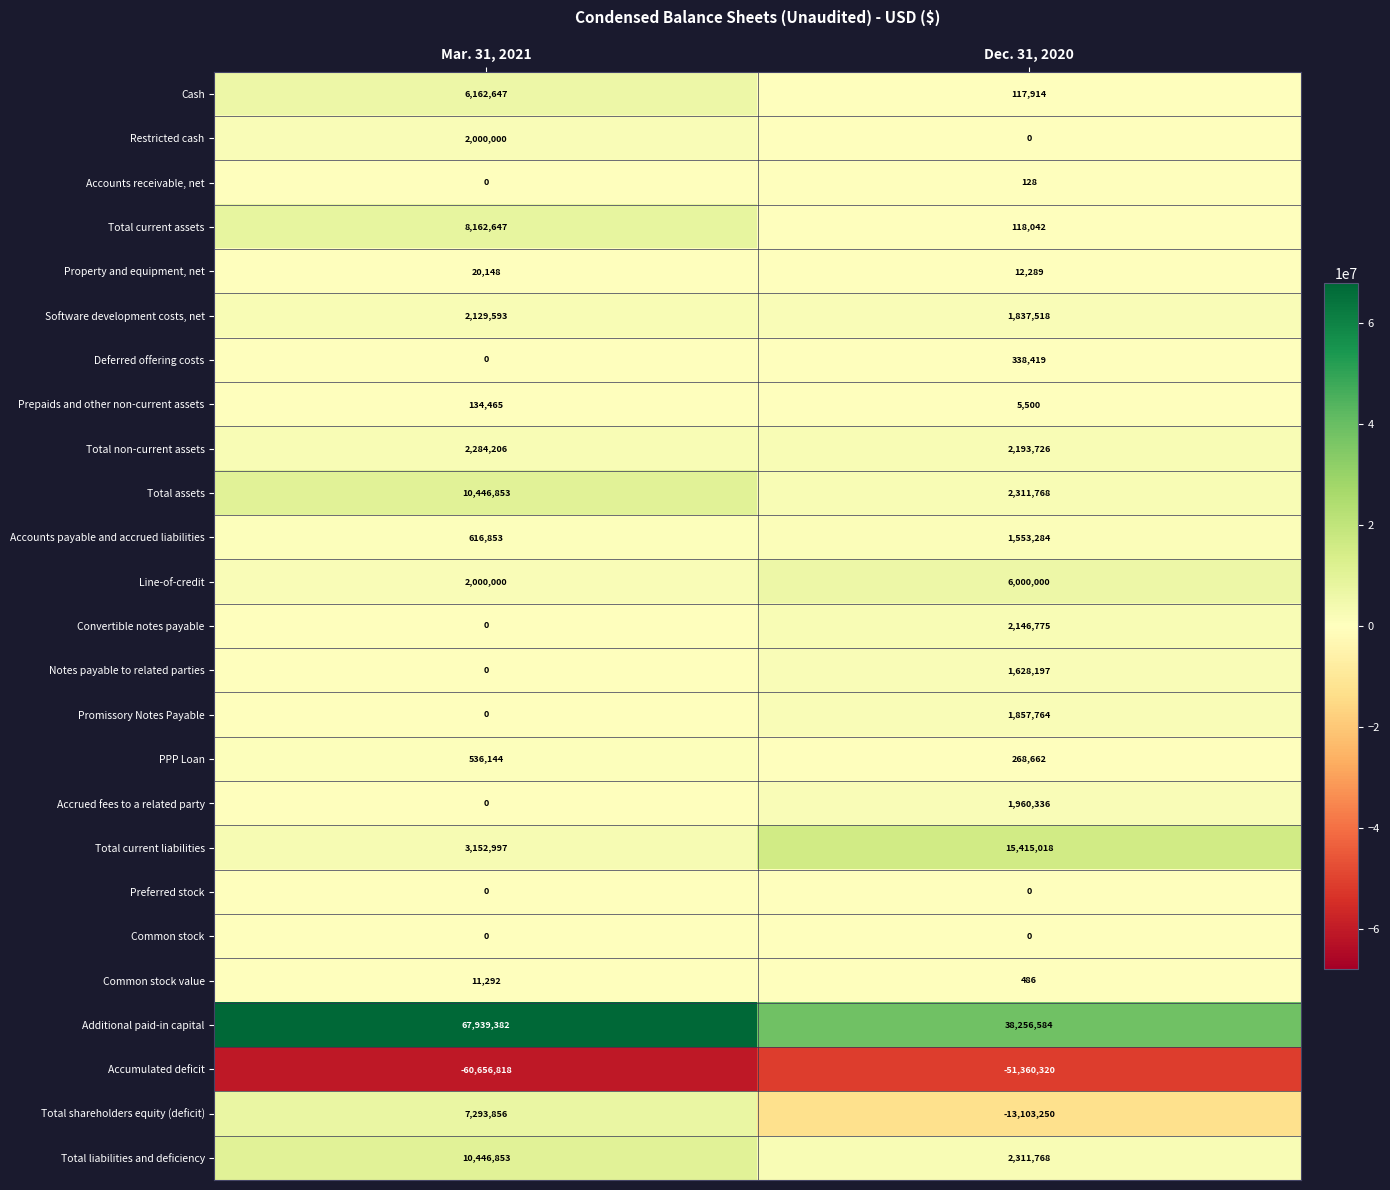

What is the total value across all series at Dec. 31, 2020?

13870608